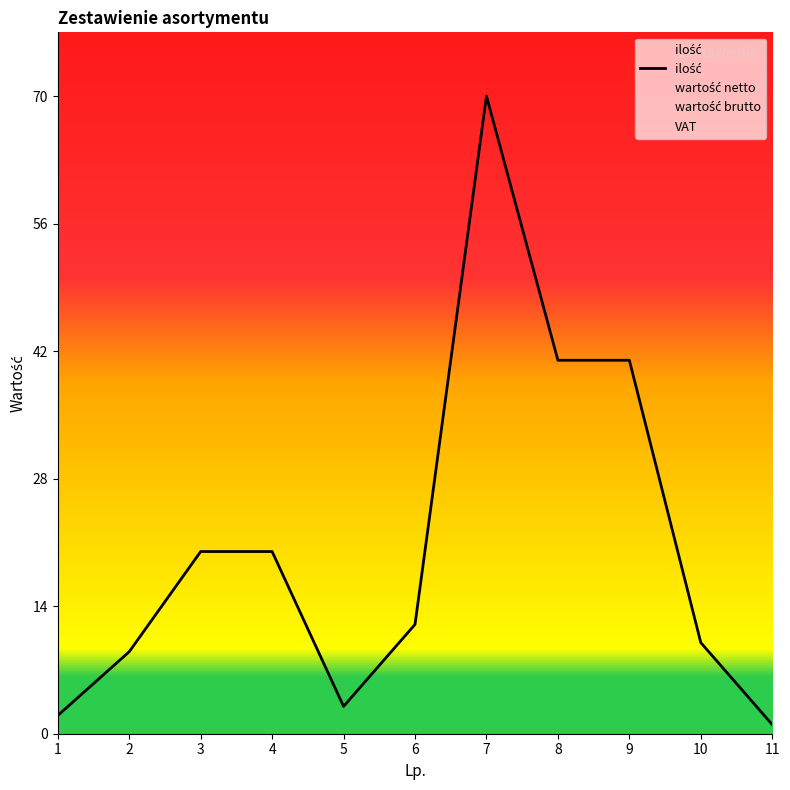

Does the chart have visible grid lines?

No